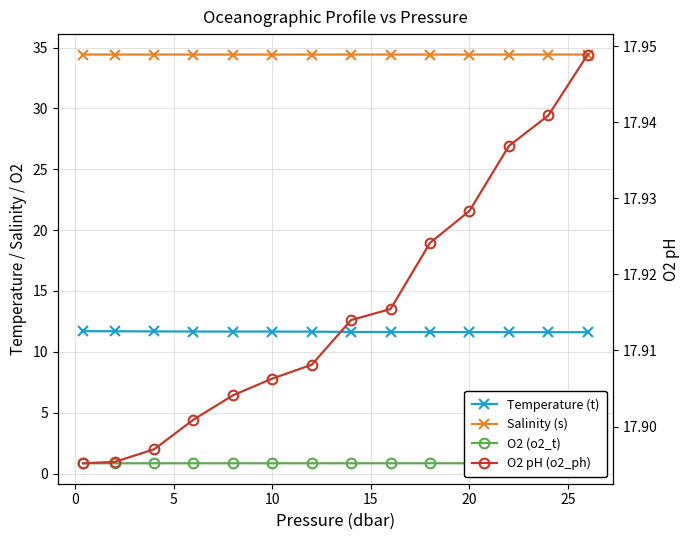

How many O2 (o2_t) values are between 0 and 1?

14